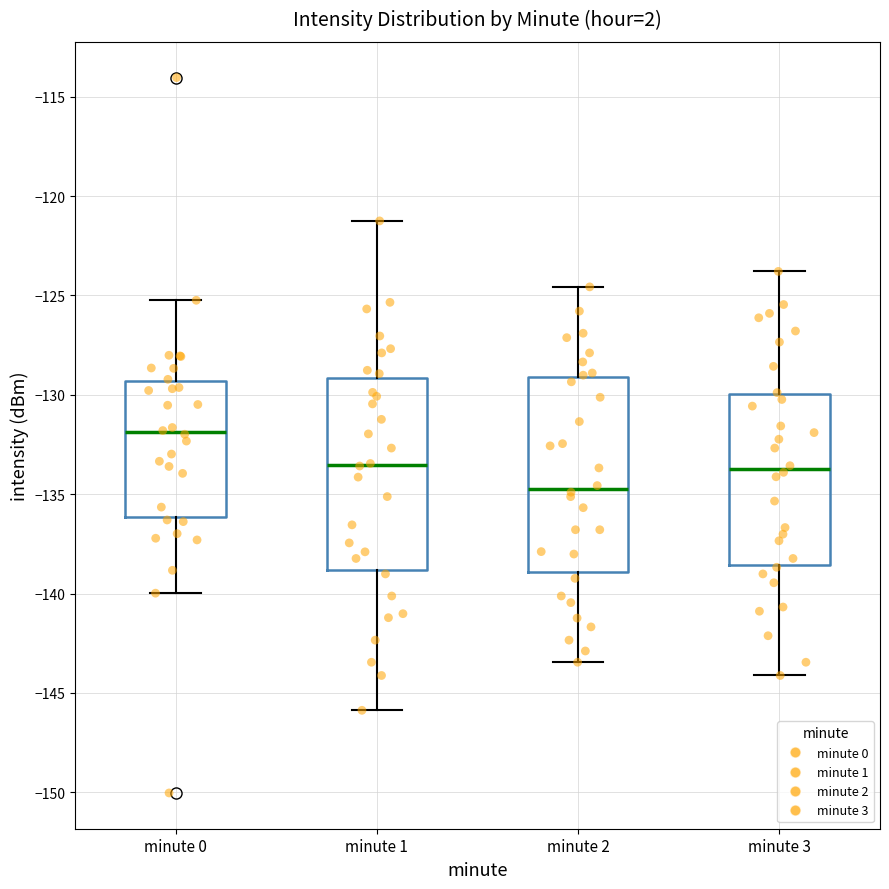

Where is the upper edge of the box for minute 1 on the y-axis? The values are not printed on the chart, so give them approximately, as read against the axis.

-129.0